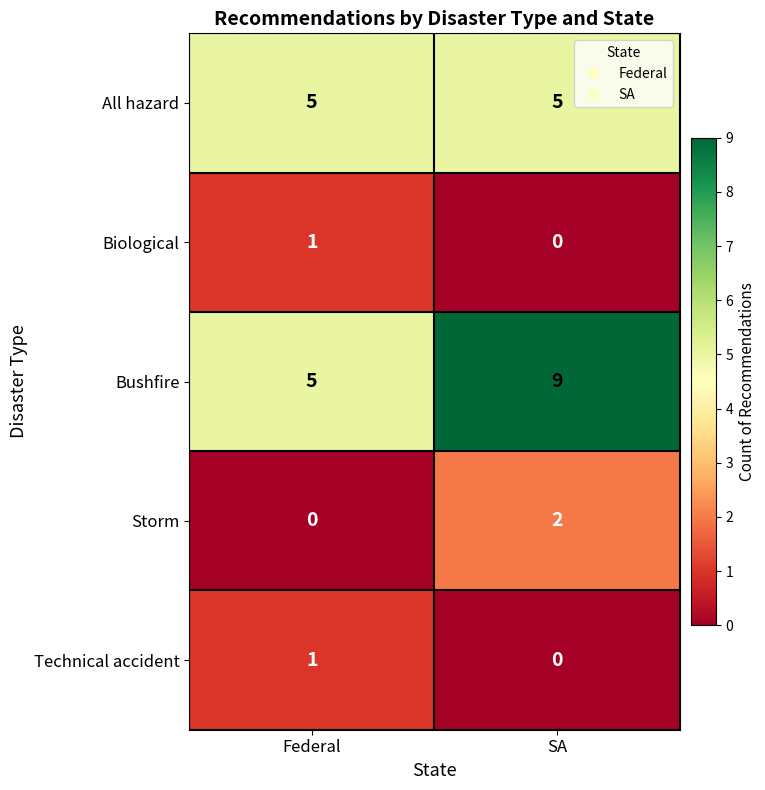

Which series changed the most between Federal and SA?

Bushfire